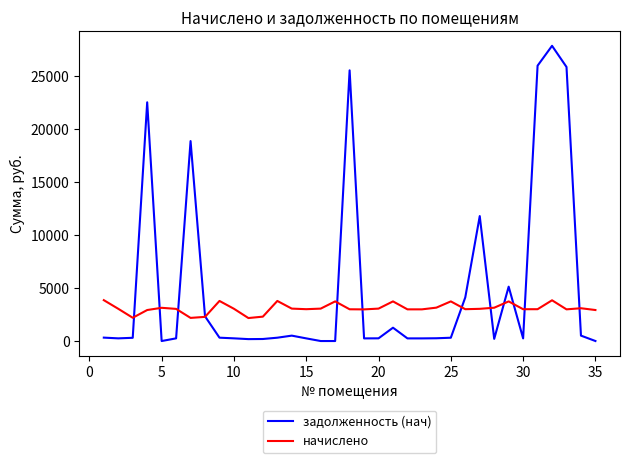

List the series in order of their peak value, highest first.

задолженность (нач), начислено